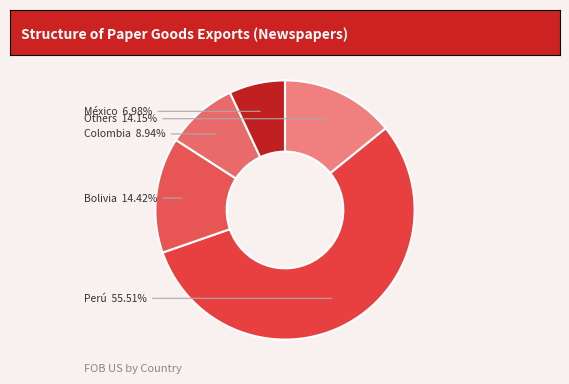

To the nearest percent, what is the average slice percentage?

20%